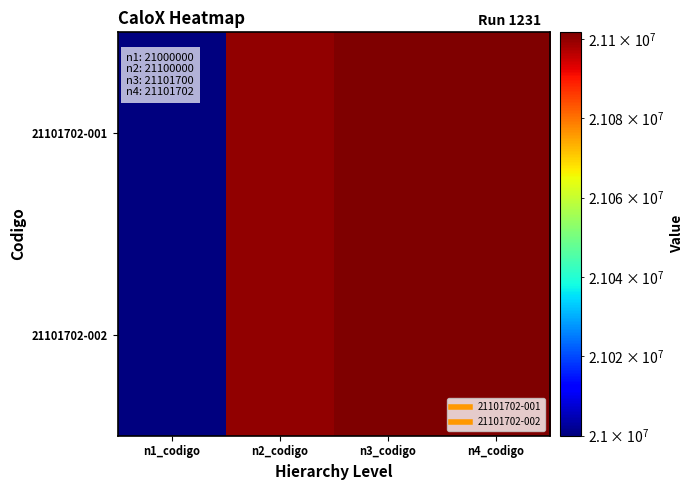

Which series has the largest total across all categories?

21101702-001